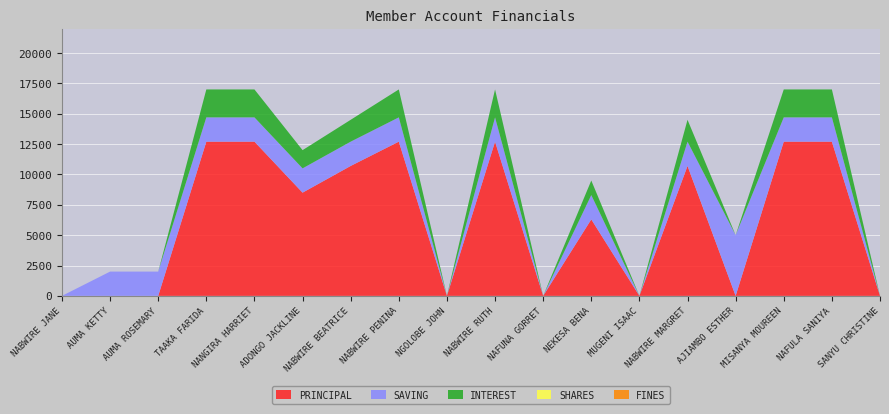

Reading left to right, list all the values displayed in this chart.

PRINCIPAL: NABWIRE JANE=0	AUMA KETTY=0	AUMA ROSEMARY=0	TAAKA FARIDA=12700	NANGIRA HARRIET=12700	ADONGO JACKLINE=8500	NABWIRE BEATRICE=10700	NABWIRE PENINA=12700	NGOLOBE JOHN=0	NABWIRE RUTH=12700	NAFUNA GORRET=0	NEKESA BENA=6300	MUGENI ISAAC=0	NABWIRE MARGRET=10700	AJIAMBO ESTHER=0	MISANYA MOUREEN=12700	NAFULA SANIYA=12700	SANYU CHRISTINE=0
SAVING: NABWIRE JANE=0	AUMA KETTY=2000	AUMA ROSEMARY=2000	TAAKA FARIDA=2000	NANGIRA HARRIET=2000	ADONGO JACKLINE=2000	NABWIRE BEATRICE=2000	NABWIRE PENINA=2000	NGOLOBE JOHN=0	NABWIRE RUTH=2000	NAFUNA GORRET=0	NEKESA BENA=2000	MUGENI ISAAC=0	NABWIRE MARGRET=2000	AJIAMBO ESTHER=5000	MISANYA MOUREEN=2000	NAFULA SANIYA=2000	SANYU CHRISTINE=0
INTEREST: NABWIRE JANE=0	AUMA KETTY=0	AUMA ROSEMARY=0	TAAKA FARIDA=2300	NANGIRA HARRIET=2300	ADONGO JACKLINE=1500	NABWIRE BEATRICE=1800	NABWIRE PENINA=2300	NGOLOBE JOHN=0	NABWIRE RUTH=2300	NAFUNA GORRET=0	NEKESA BENA=1200	MUGENI ISAAC=0	NABWIRE MARGRET=1800	AJIAMBO ESTHER=0	MISANYA MOUREEN=2300	NAFULA SANIYA=2300	SANYU CHRISTINE=0
SHARES: NABWIRE JANE=0	AUMA KETTY=0	AUMA ROSEMARY=0	TAAKA FARIDA=0	NANGIRA HARRIET=0	ADONGO JACKLINE=0	NABWIRE BEATRICE=0	NABWIRE PENINA=0	NGOLOBE JOHN=0	NABWIRE RUTH=0	NAFUNA GORRET=0	NEKESA BENA=0	MUGENI ISAAC=0	NABWIRE MARGRET=0	AJIAMBO ESTHER=0	MISANYA MOUREEN=0	NAFULA SANIYA=0	SANYU CHRISTINE=0
FINES: NABWIRE JANE=0	AUMA KETTY=0	AUMA ROSEMARY=0	TAAKA FARIDA=0	NANGIRA HARRIET=0	ADONGO JACKLINE=0	NABWIRE BEATRICE=0	NABWIRE PENINA=0	NGOLOBE JOHN=0	NABWIRE RUTH=0	NAFUNA GORRET=0	NEKESA BENA=0	MUGENI ISAAC=0	NABWIRE MARGRET=0	AJIAMBO ESTHER=0	MISANYA MOUREEN=0	NAFULA SANIYA=0	SANYU CHRISTINE=0